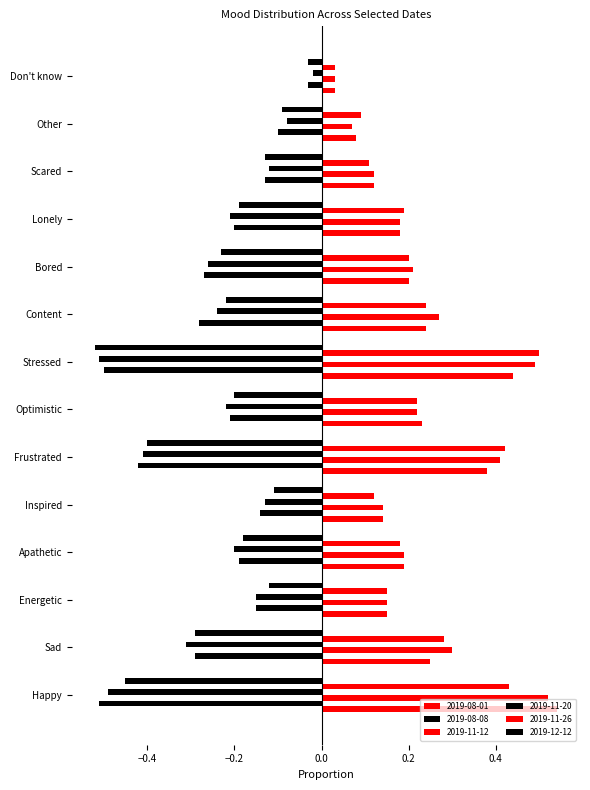

The 2019-11-20 series shows -0.0 at Don't know. True or false?

True